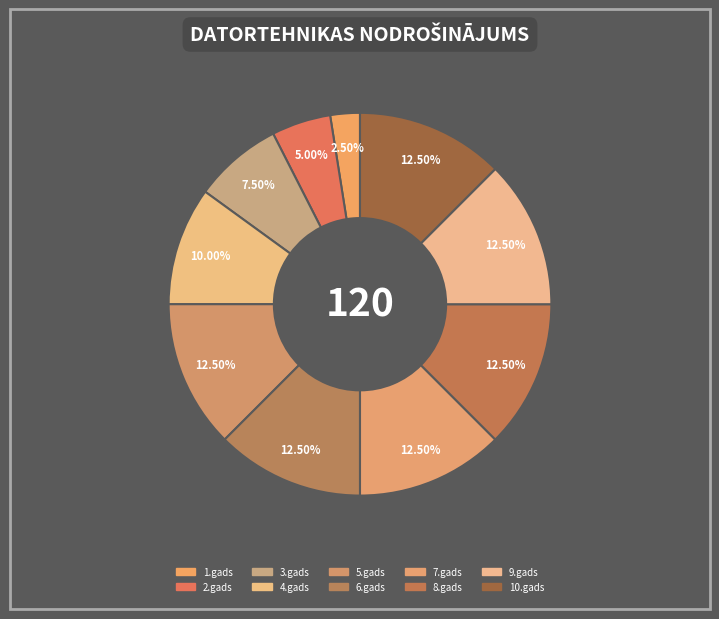

Which category has the smallest portion of the pie?

1.gads